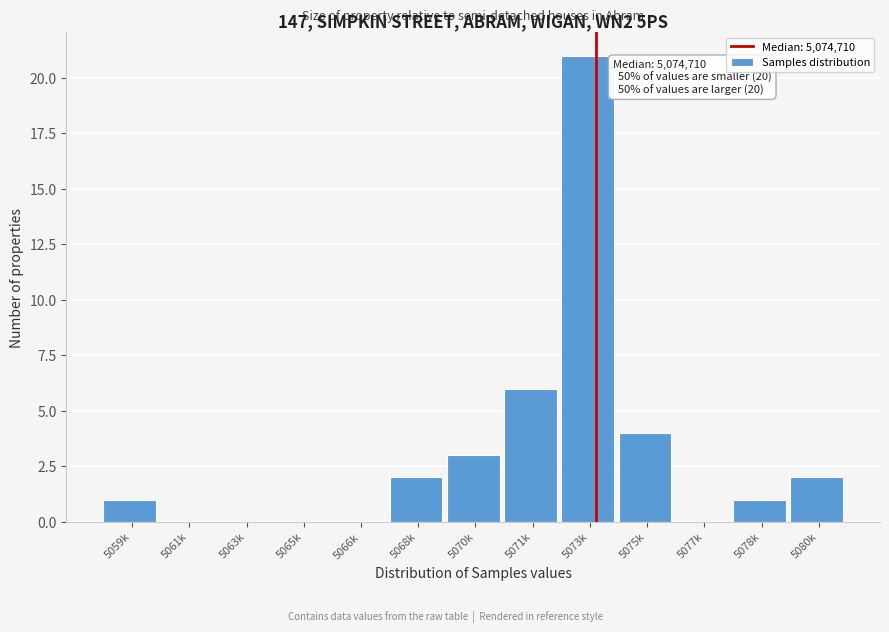

Reading left to right, extract all data points from this chart.

5059k=1	5061k=0	5063k=0	5065k=0	5066k=0	5068k=2	5070k=3	5071k=6	5073k=21	5075k=4	5077k=0	5078k=1	5080k=2